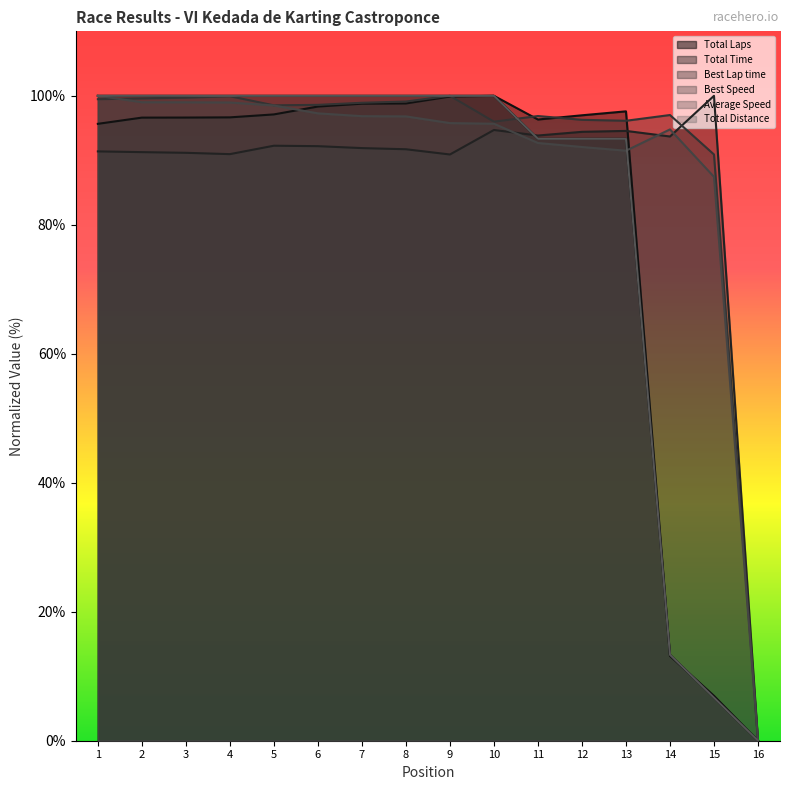

At which category does the chart reach its peak across all series?

1